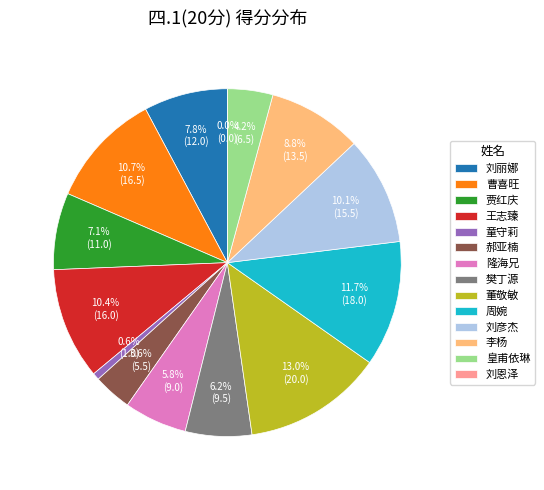

Does 樊丁源 represent more than half of the total?

No